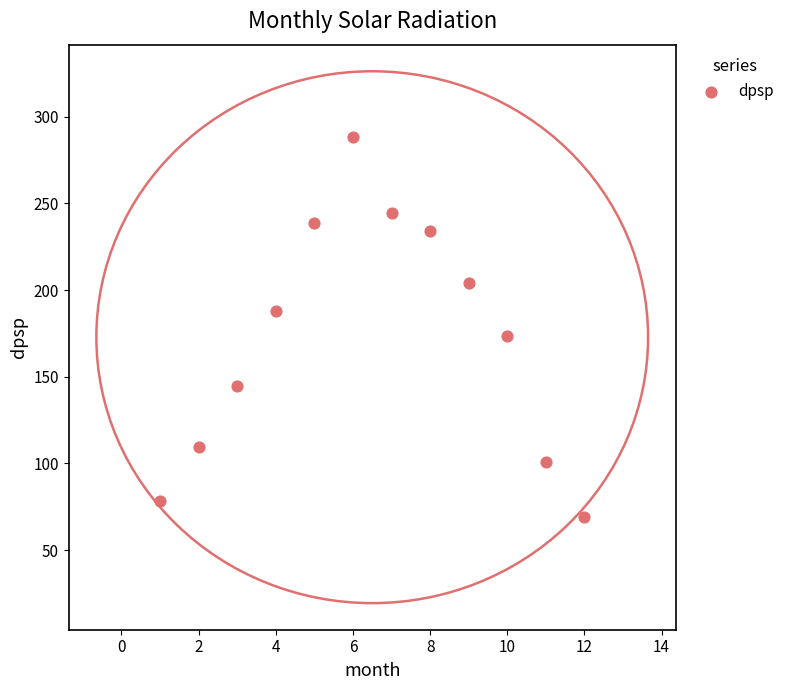

What is the average X value?

6.5